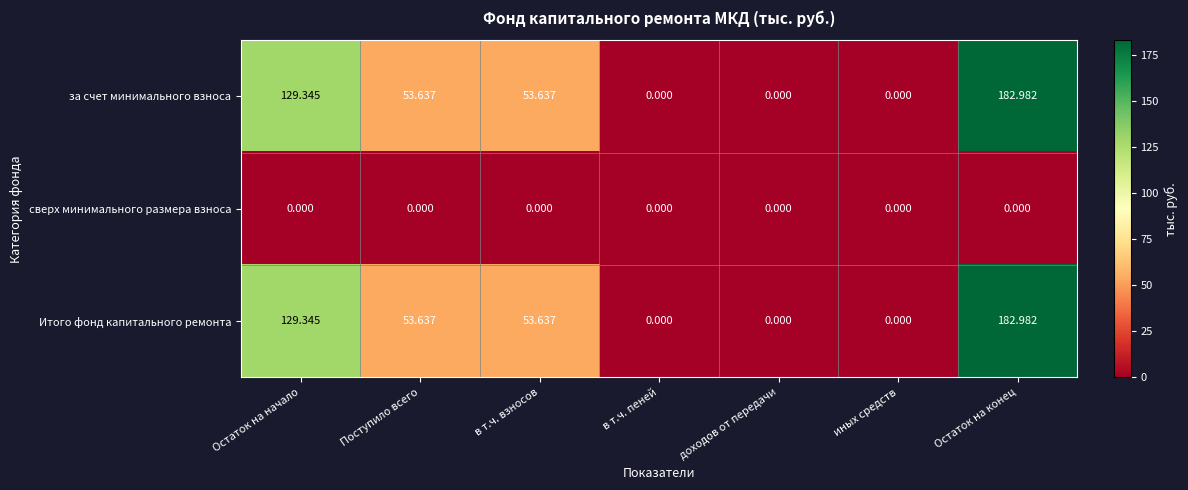

At which category does the chart reach its peak across all series?

Остаток на конец